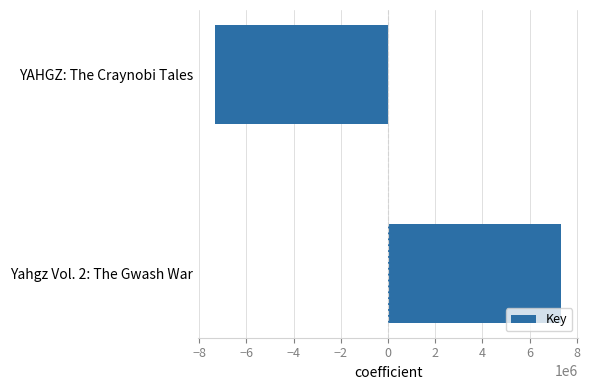

What is the difference between the values at Yahgz Vol. 2: The Gwash War and YAHGZ: The Craynobi Tales?

14664752